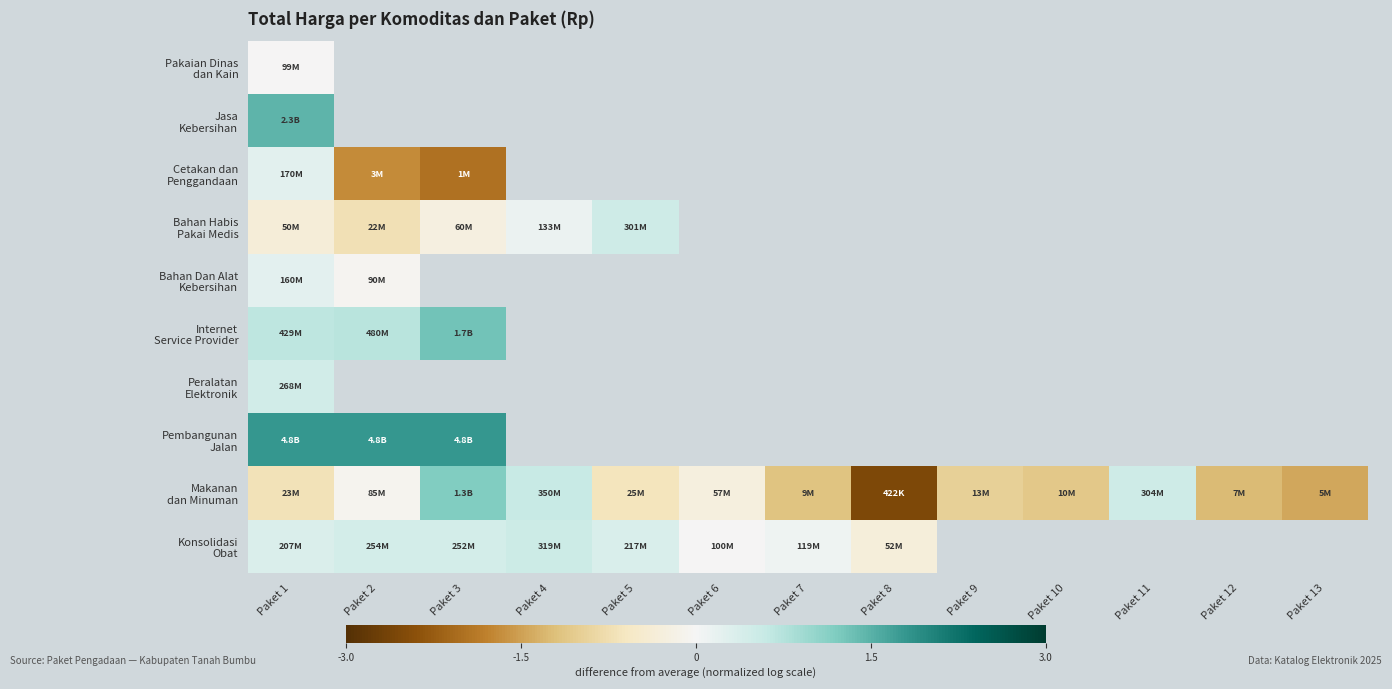

At which label is Pembangunan Jalan closest to 1?

Paket 1